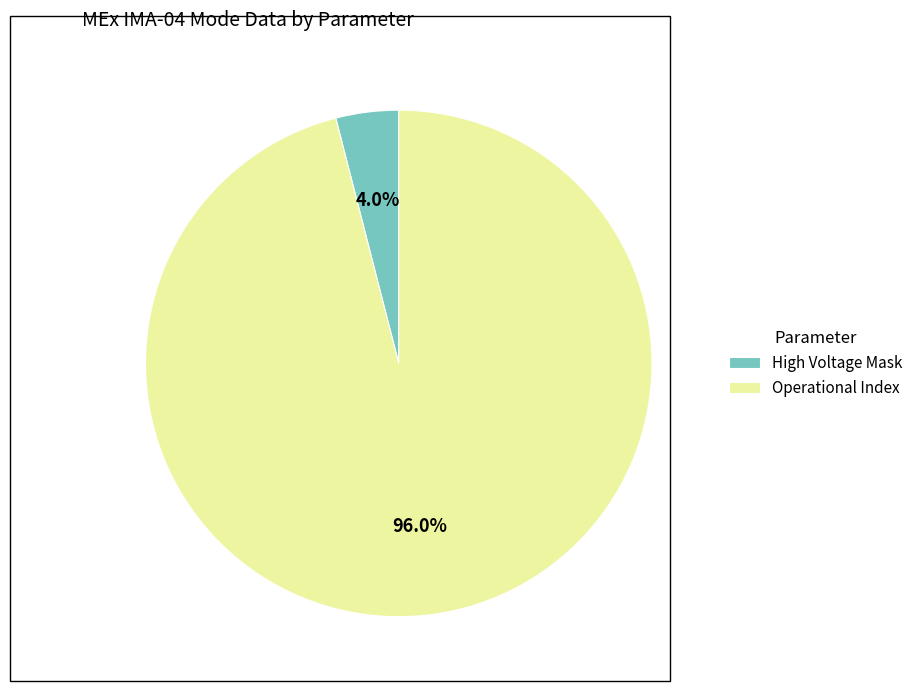

How many slices are in this pie chart?

2